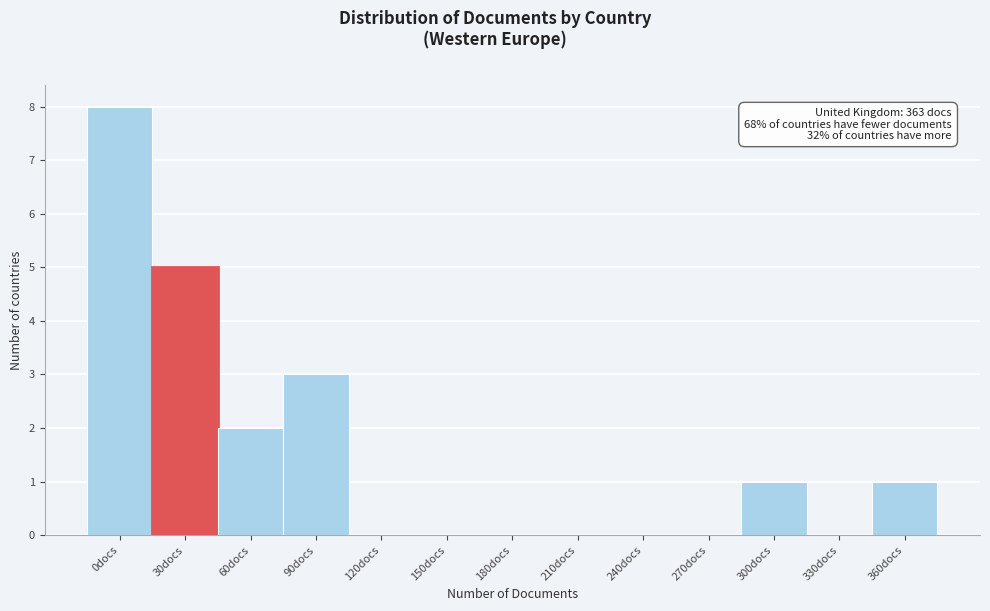

Reading left to right, list all the values displayed in this chart.

0docs=8	30docs=5	60docs=2	90docs=3	120docs=0	150docs=0	180docs=0	210docs=0	240docs=0	270docs=0	300docs=1	330docs=0	360docs=1